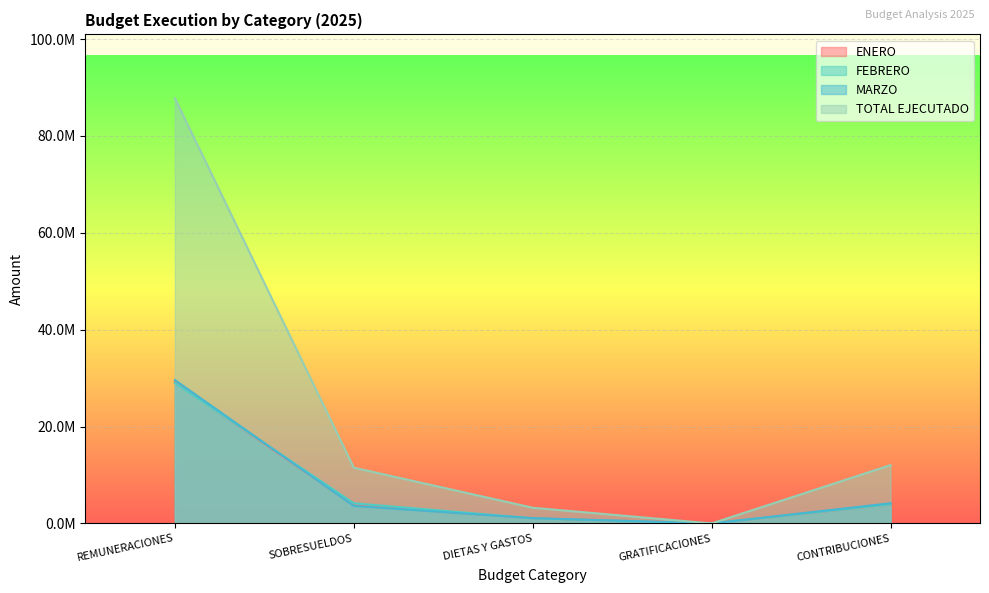

Is the value of FEBRERO at SOBRESUELDOS greater than the value of ENERO at SOBRESUELDOS?

Yes